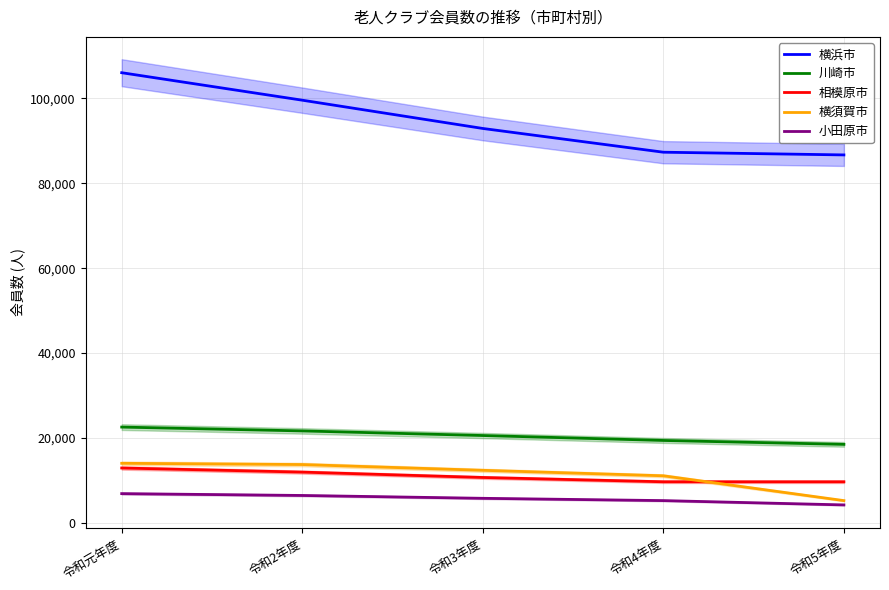

What is the sum of the 横須賀市 values at 令和4年度 and 令和元年度?

25160